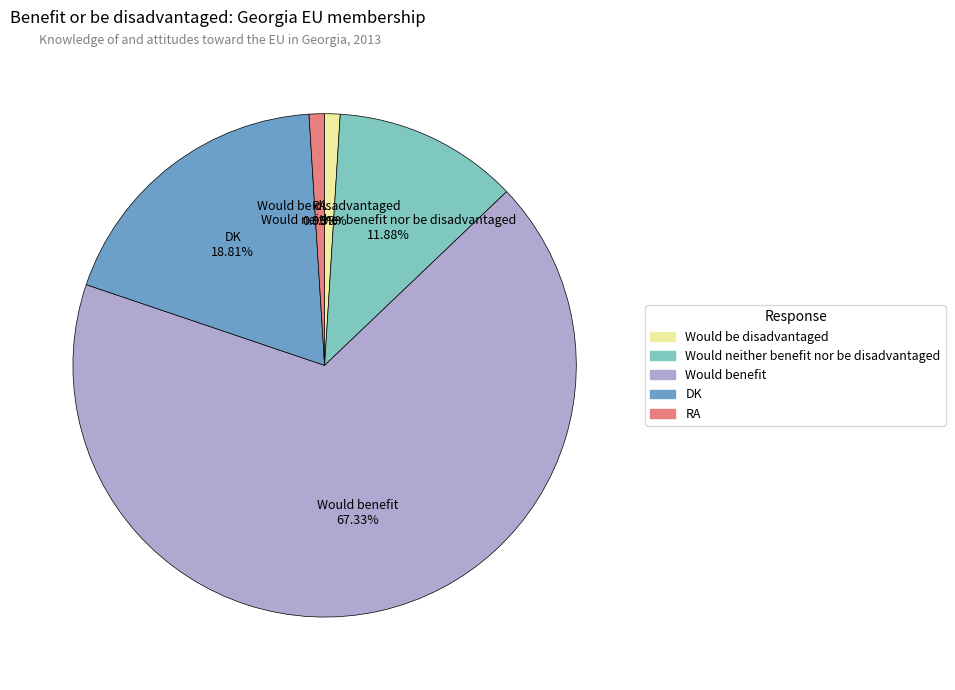

To the nearest percent, what percentage of the pie is Would benefit?

67%